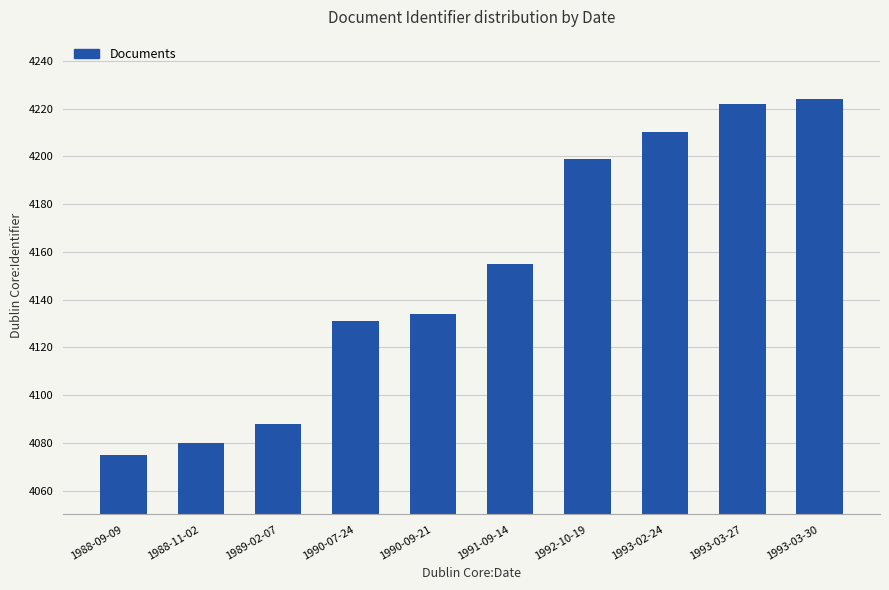

What is the label of the 6th bar from the left?

1991-09-14